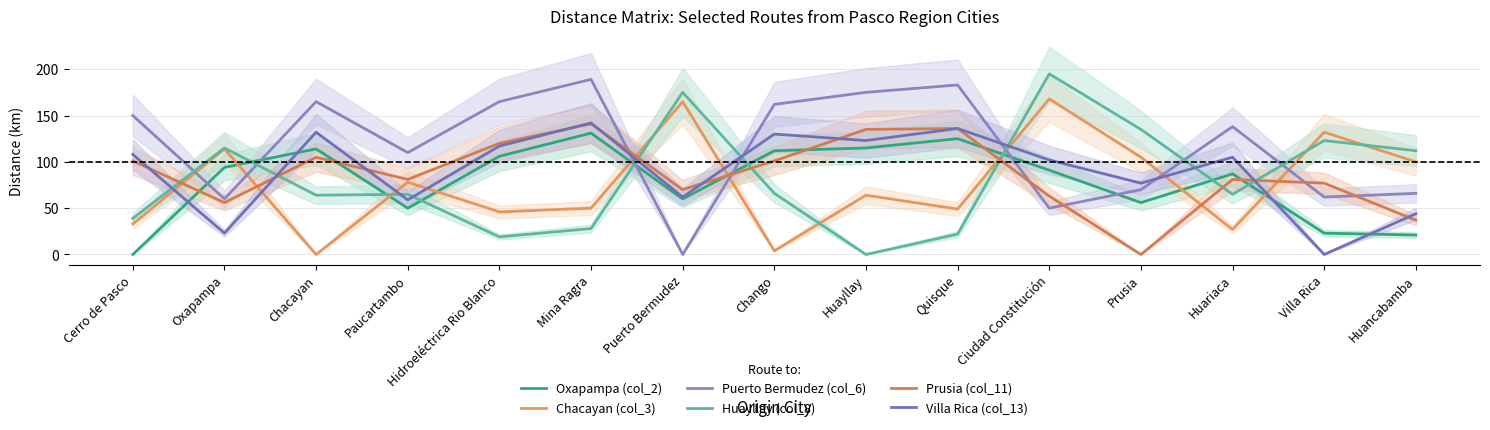

Which category has the highest value across all series?

Ciudad Constitución